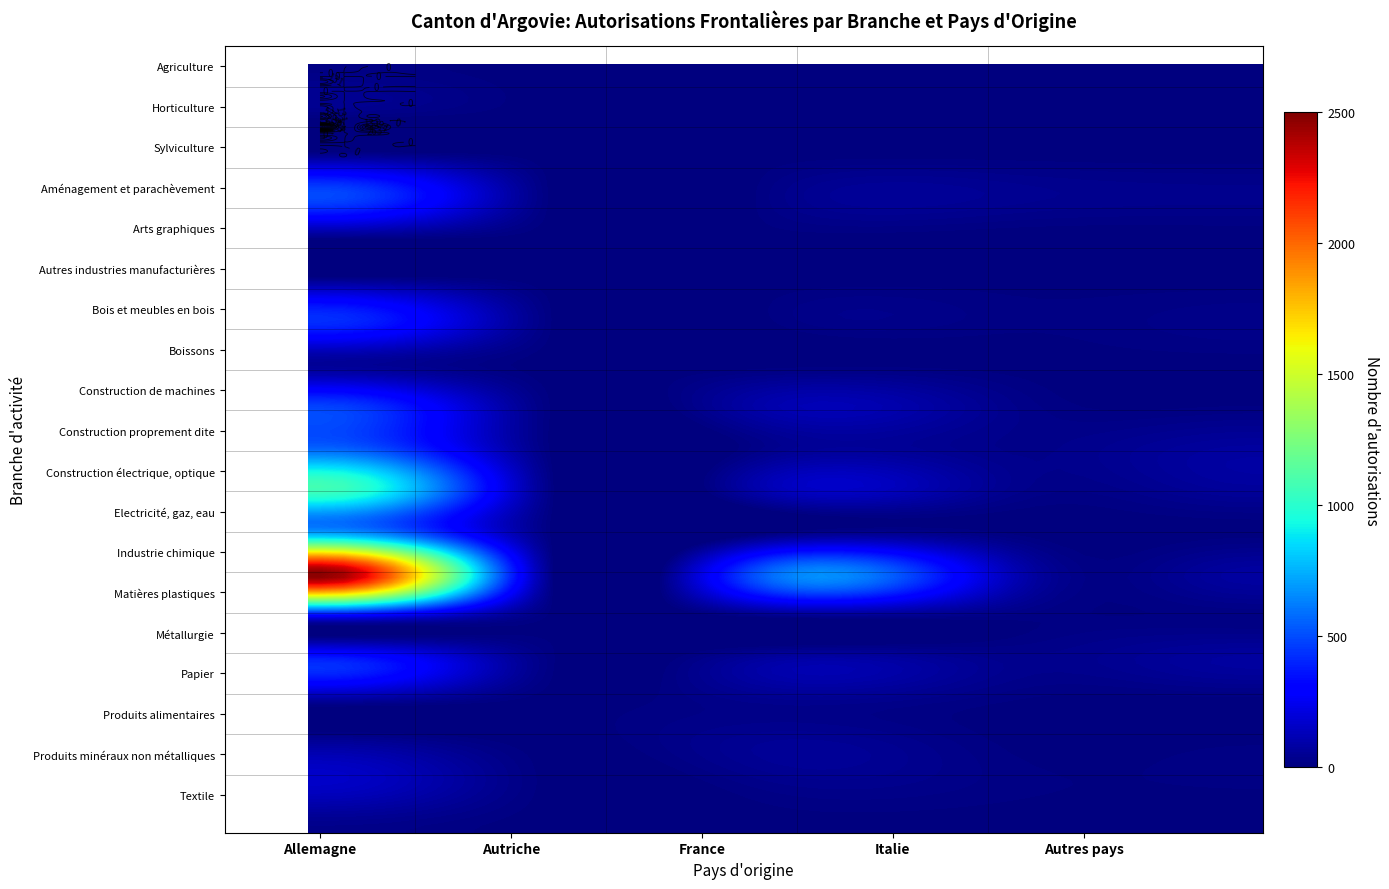

What is the difference between the maximum and minimum values in the Boissons series?

53